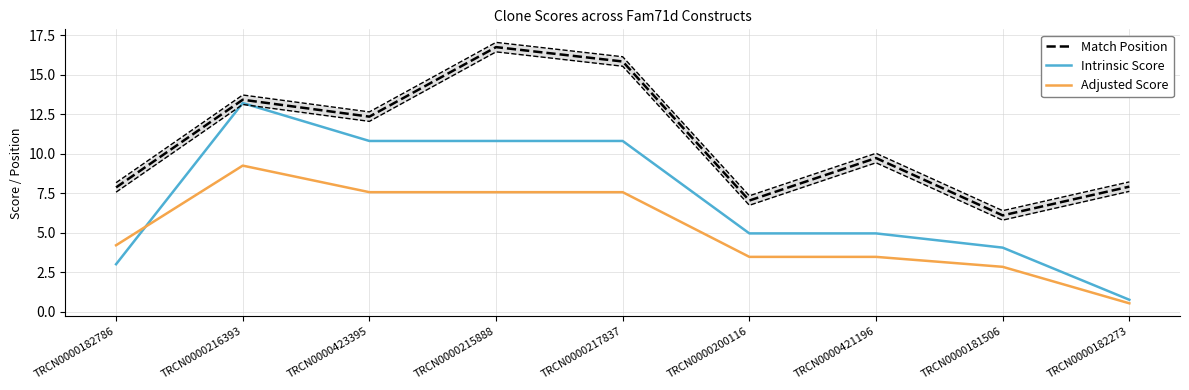

Reading left to right, what are all the values shown in this chart?

Match Position: 7.9	13.4	12.3	16.7	15.8	7.0	9.7	6.1	7.9
Intrinsic Score: 3.0	13.2	10.8	10.8	10.8	5.0	5.0	4.0	0.8
Adjusted Score: 4.2	9.2	7.6	7.6	7.6	3.5	3.5	2.8	0.5